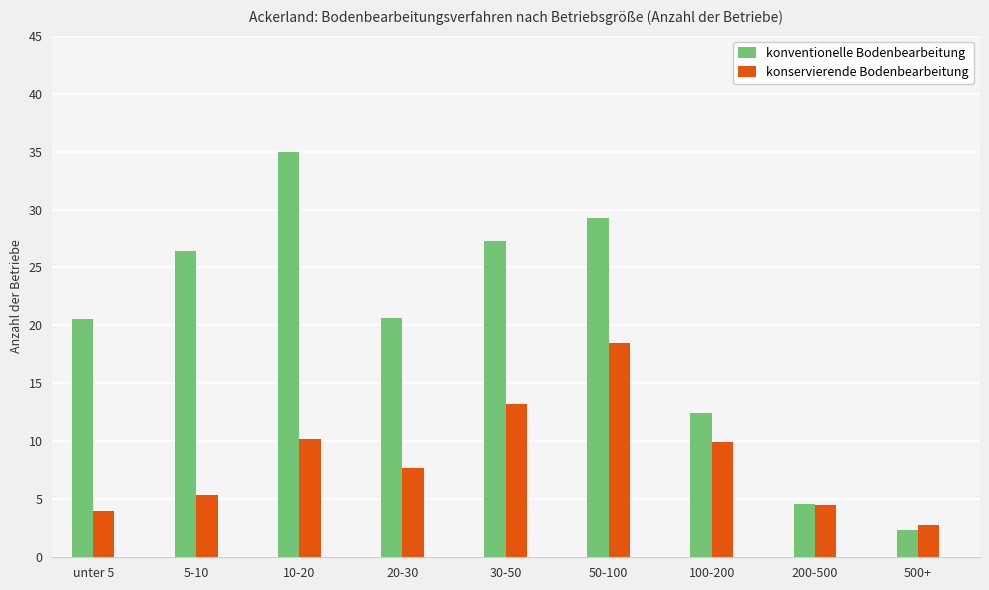

What is the sum of all konservierende Bodenbearbeitung values?

76.1